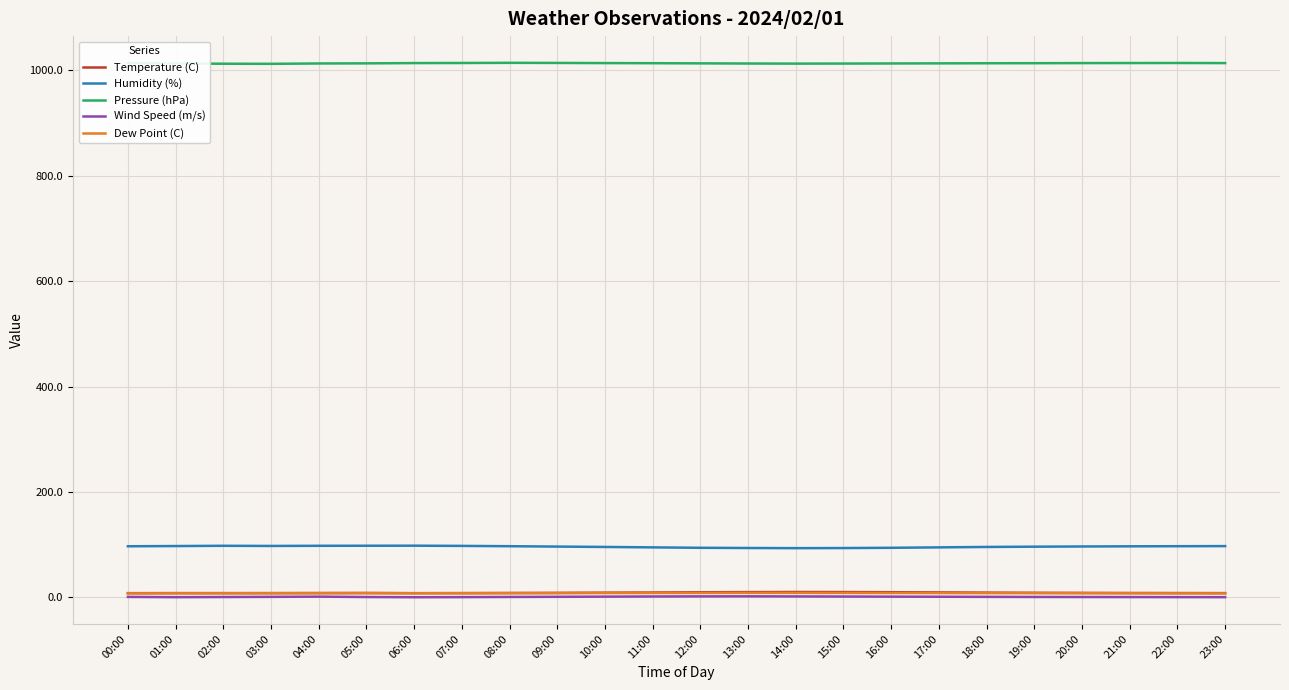

What is the greatest value displayed?

1014.5